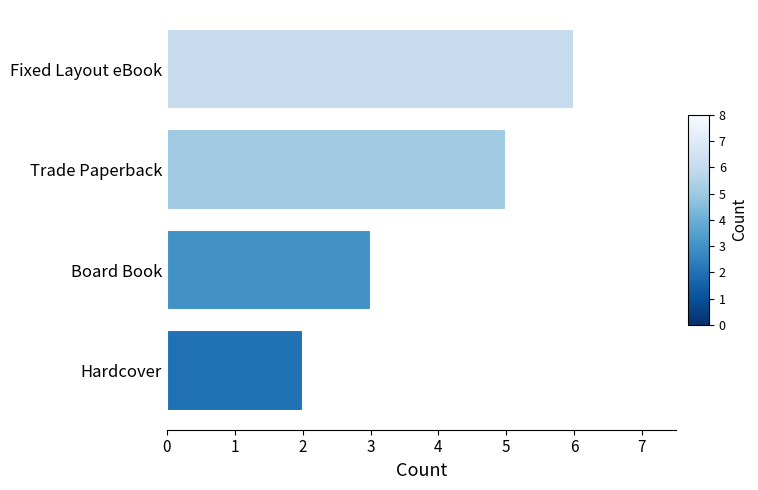

Rank the categories by value from highest to lowest.

Fixed Layout eBook, Trade Paperback, Board Book, Hardcover